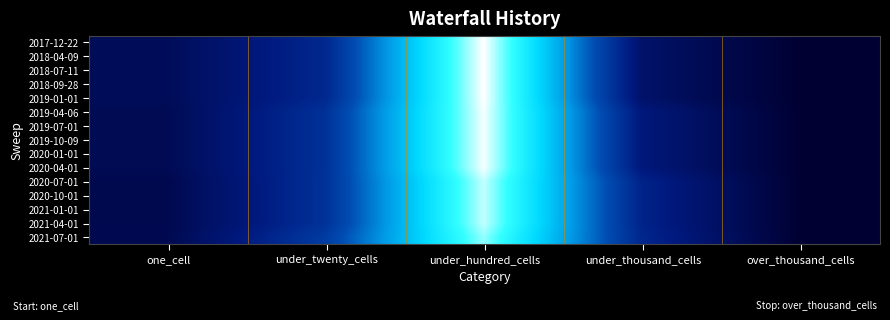

Reading left to right, extract all data points from this chart.

2017-12-22: one_cell=28	under_twenty_cells=74	under_hundred_cells=284	under_thousand_cells=40	over_thousand_cells=0
2018-04-09: one_cell=28	under_twenty_cells=74	under_hundred_cells=284	under_thousand_cells=40	over_thousand_cells=0
2018-07-11: one_cell=28	under_twenty_cells=74	under_hundred_cells=284	under_thousand_cells=40	over_thousand_cells=0
2018-09-28: one_cell=28	under_twenty_cells=74	under_hundred_cells=284	under_thousand_cells=40	over_thousand_cells=0
2019-01-01: one_cell=28	under_twenty_cells=74	under_hundred_cells=284	under_thousand_cells=40	over_thousand_cells=0
2019-04-06: one_cell=25	under_twenty_cells=84	under_hundred_cells=282	under_thousand_cells=54	over_thousand_cells=0
2019-07-01: one_cell=25	under_twenty_cells=84	under_hundred_cells=282	under_thousand_cells=54	over_thousand_cells=0
2019-10-09: one_cell=25	under_twenty_cells=84	under_hundred_cells=282	under_thousand_cells=54	over_thousand_cells=0
2020-01-01: one_cell=25	under_twenty_cells=84	under_hundred_cells=282	under_thousand_cells=54	over_thousand_cells=0
2020-04-01: one_cell=25	under_twenty_cells=84	under_hundred_cells=282	under_thousand_cells=54	over_thousand_cells=0
2020-07-01: one_cell=21	under_twenty_cells=85	under_hundred_cells=271	under_thousand_cells=68	over_thousand_cells=0
2020-10-01: one_cell=21	under_twenty_cells=85	under_hundred_cells=271	under_thousand_cells=68	over_thousand_cells=0
2021-01-01: one_cell=21	under_twenty_cells=85	under_hundred_cells=271	under_thousand_cells=68	over_thousand_cells=0
2021-04-01: one_cell=21	under_twenty_cells=85	under_hundred_cells=271	under_thousand_cells=68	over_thousand_cells=0
2021-07-01: one_cell=22	under_twenty_cells=96	under_hundred_cells=261	under_thousand_cells=72	over_thousand_cells=0